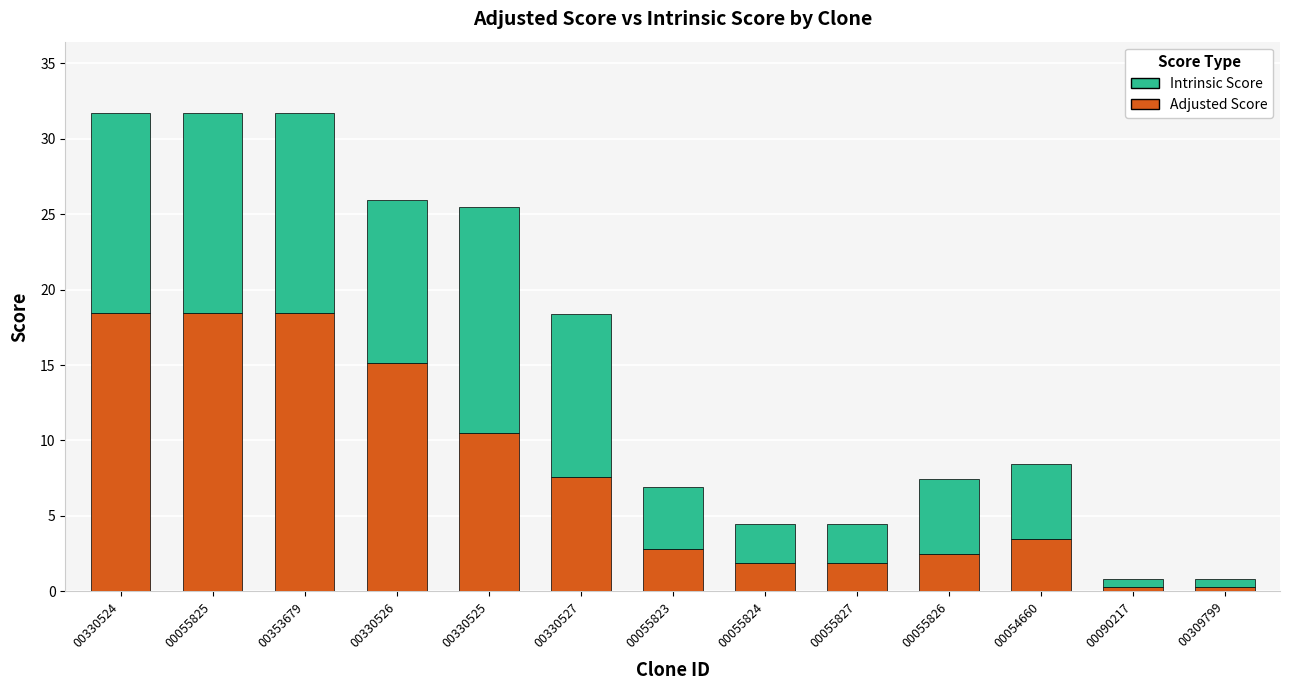

Is it true that Adjusted Score equals 18.5 at 00055825?

True